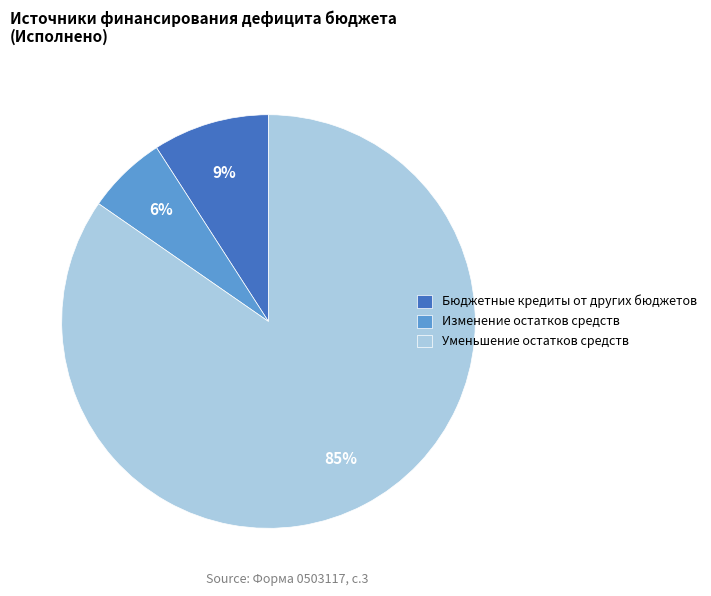

Do Уменьшение остатков средств and Изменение остатков средств together represent more than half of the pie?

Yes